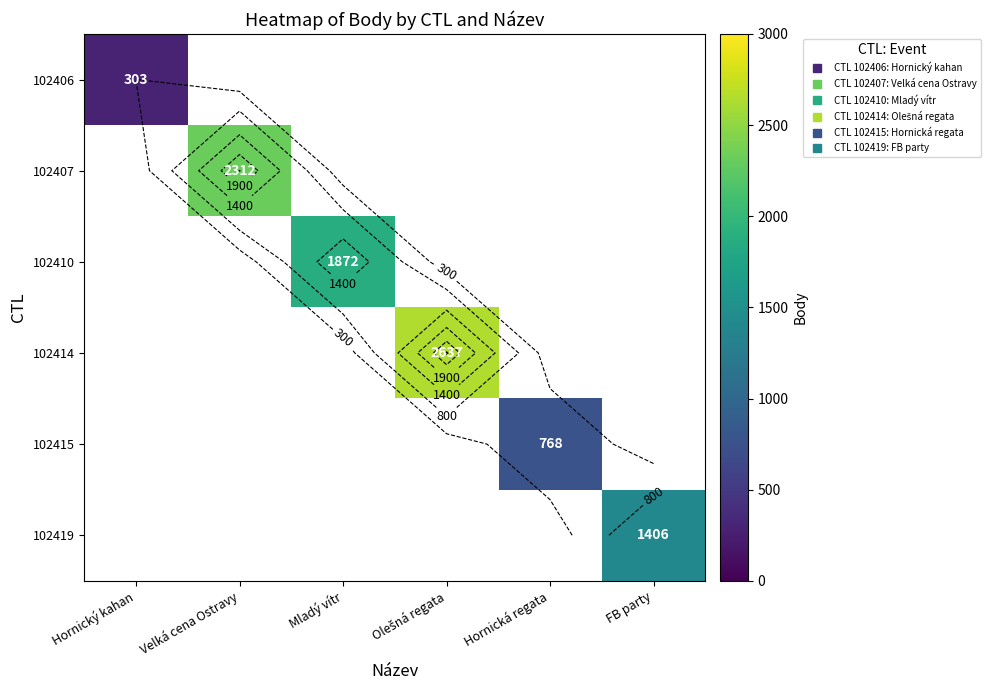

What is the minimum value shown in the chart?

303.0